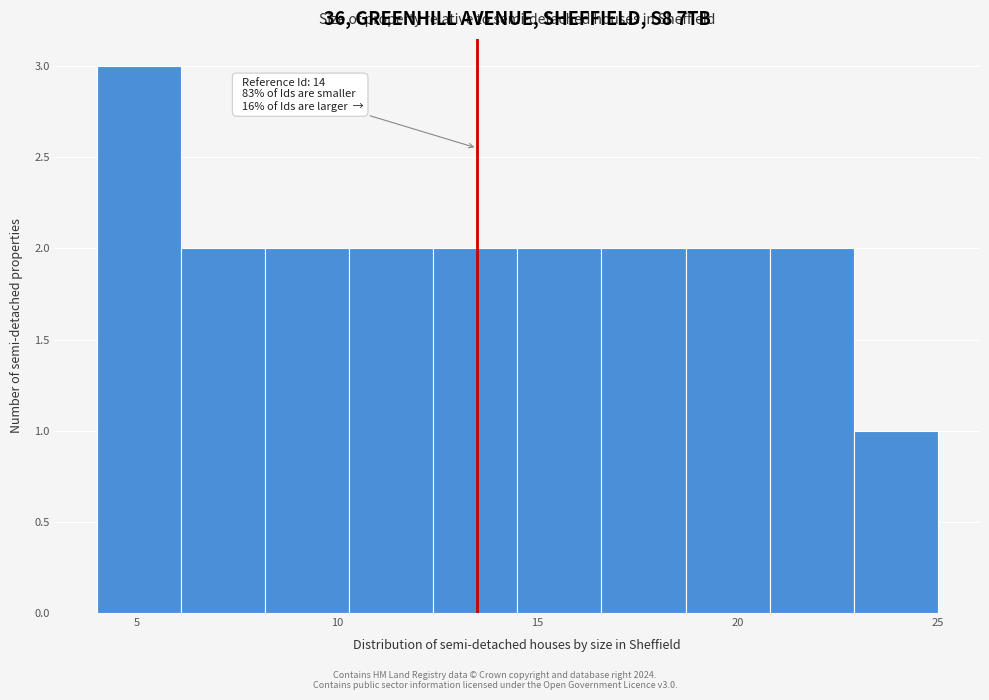

Over which range of the x-axis is the bar tallest?

4.0 to 6.1